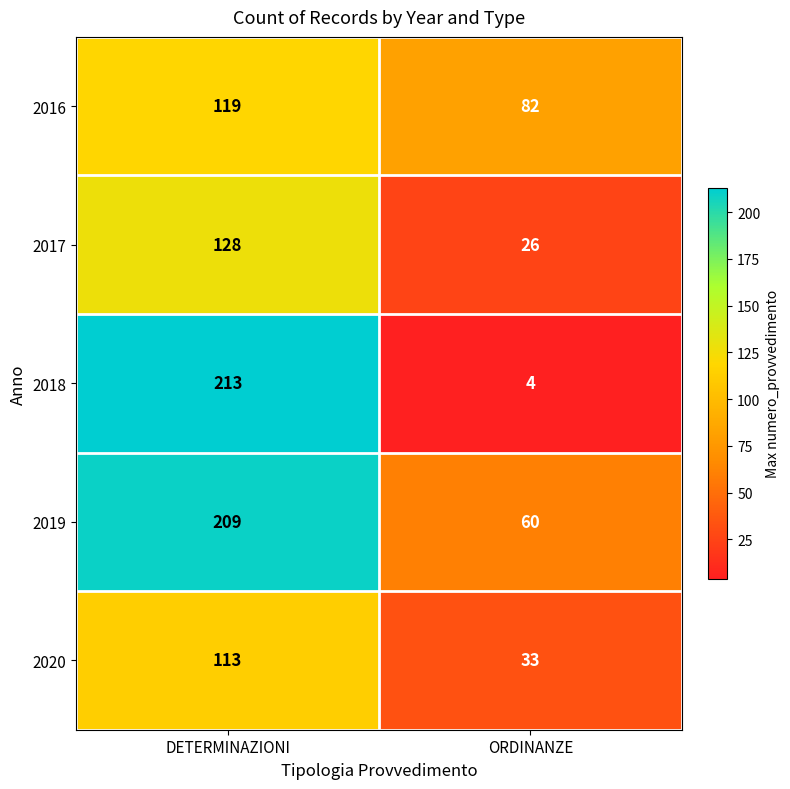

Which series has the largest range (max minus min)?

2018